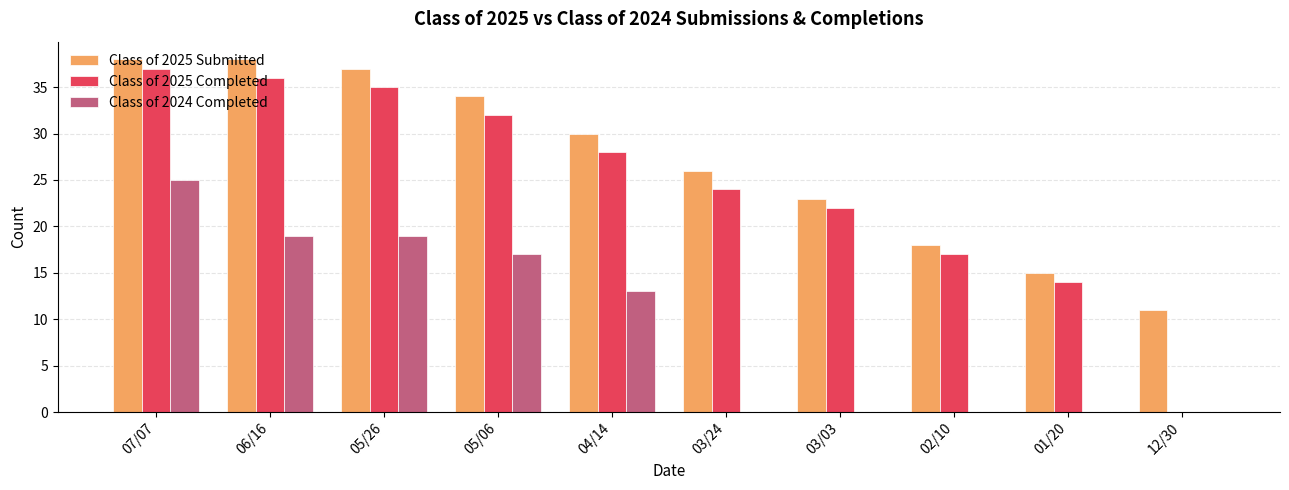

The Class of 2025 Submitted series shows 35 at 03/24. True or false?

False